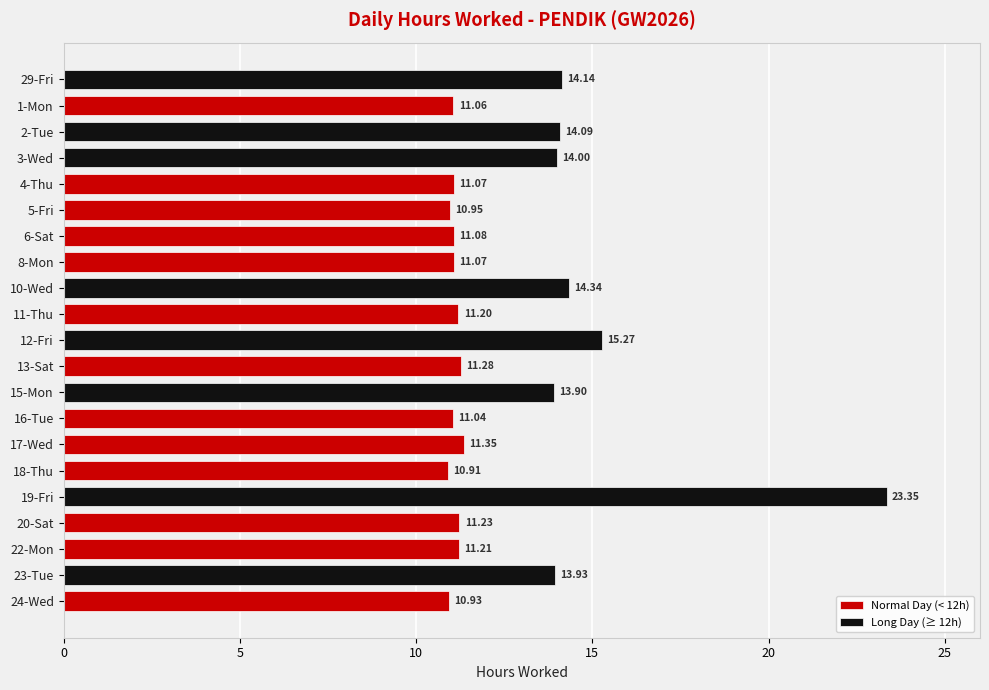

Rank the series at 15 from lowest to highest value.

Normal Day (< 12h), Long Day (≥ 12h)